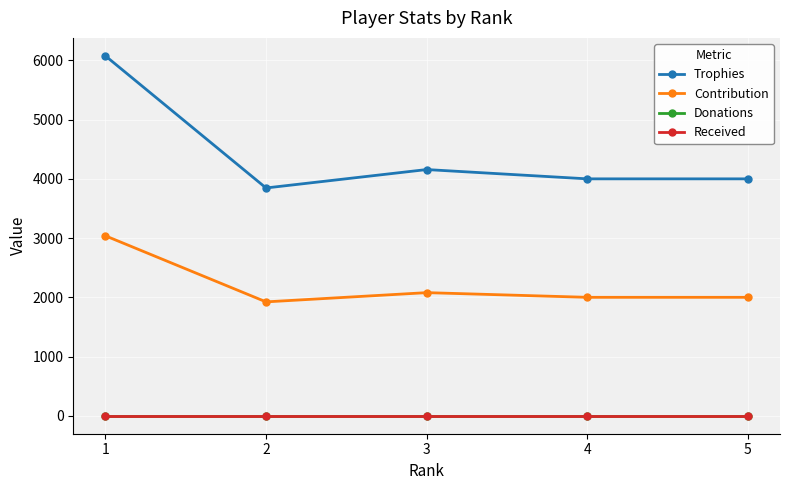

What is the lowest value of the Trophies series?

3847